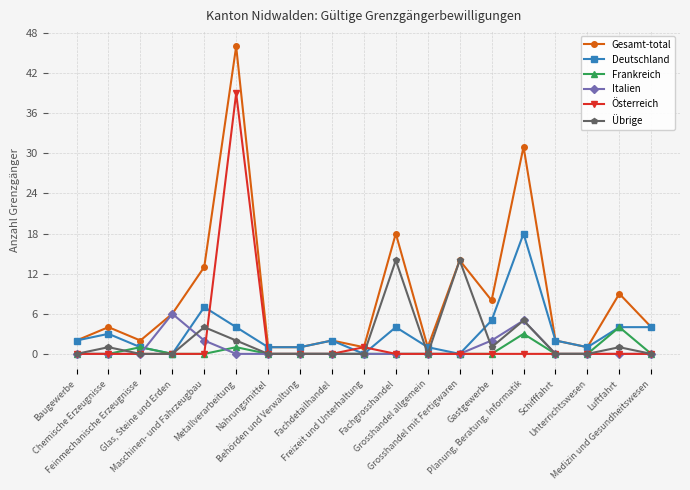

Reading left to right, list all the values displayed in this chart.

Gesamt-total: 2	4	2	6	13	46	1	1	2	1	18	1	14	8	31	2	1	9	4
Deutschland: 2	3	1	0	7	4	1	1	2	0	4	1	0	5	18	2	1	4	4
Frankreich: 0	0	1	0	0	1	0	0	0	0	0	0	0	0	3	0	0	4	0
Italien: 0	0	0	6	2	0	0	0	0	0	0	0	0	2	5	0	0	0	0
Österreich: 0	0	0	0	0	39	0	0	0	1	0	0	0	0	0	0	0	0	0
Übrige: 0	1	0	0	4	2	0	0	0	0	14	0	14	1	5	0	0	1	0